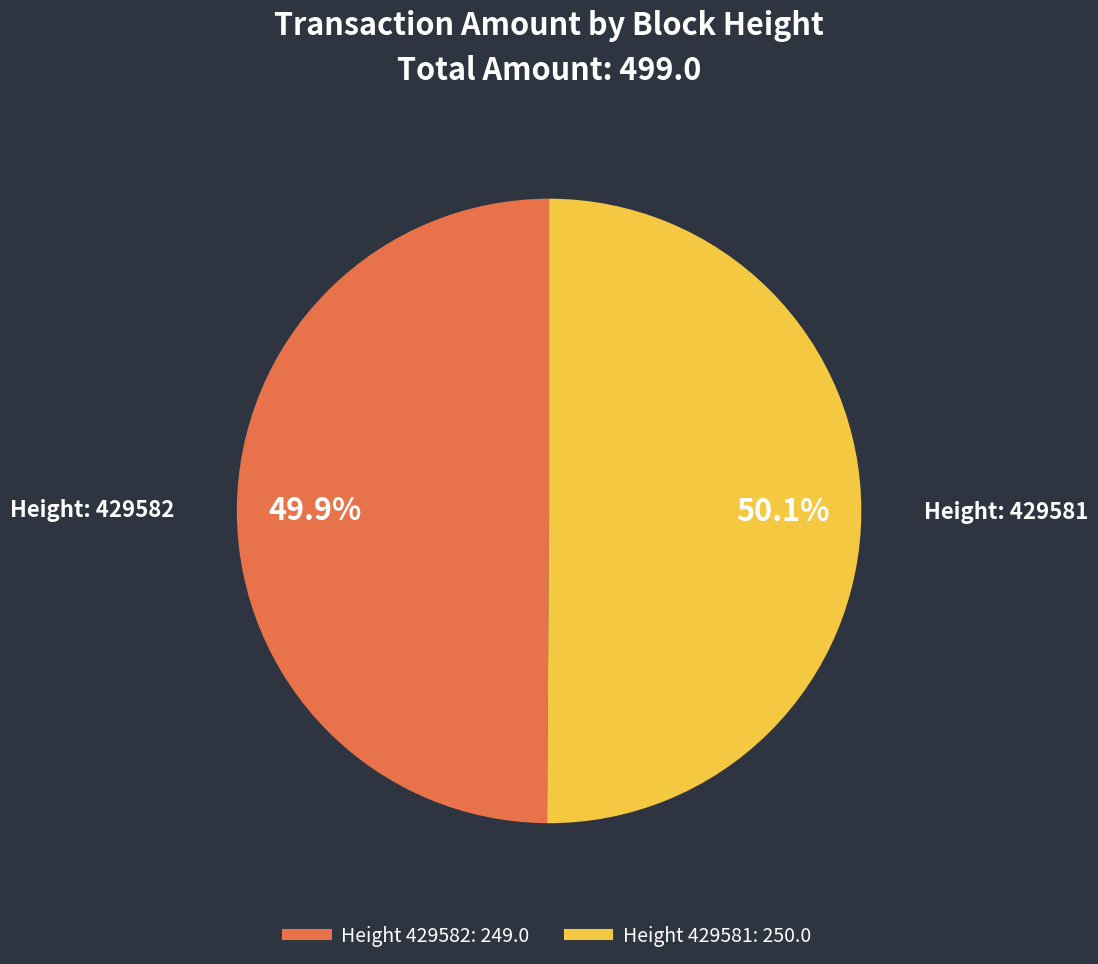

Is there a majority slice in this chart?

Yes